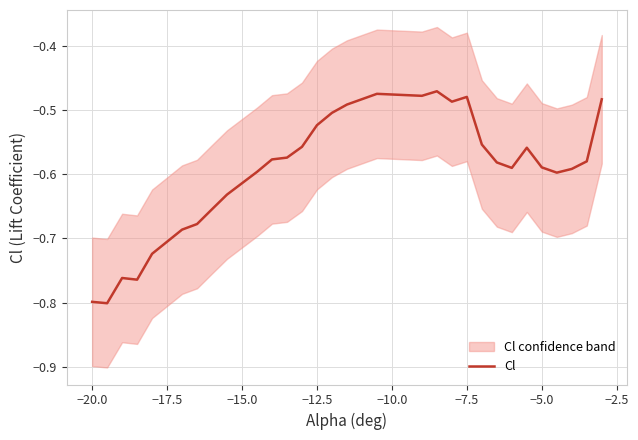

Is it true that the value at 23 is -0.3?

False